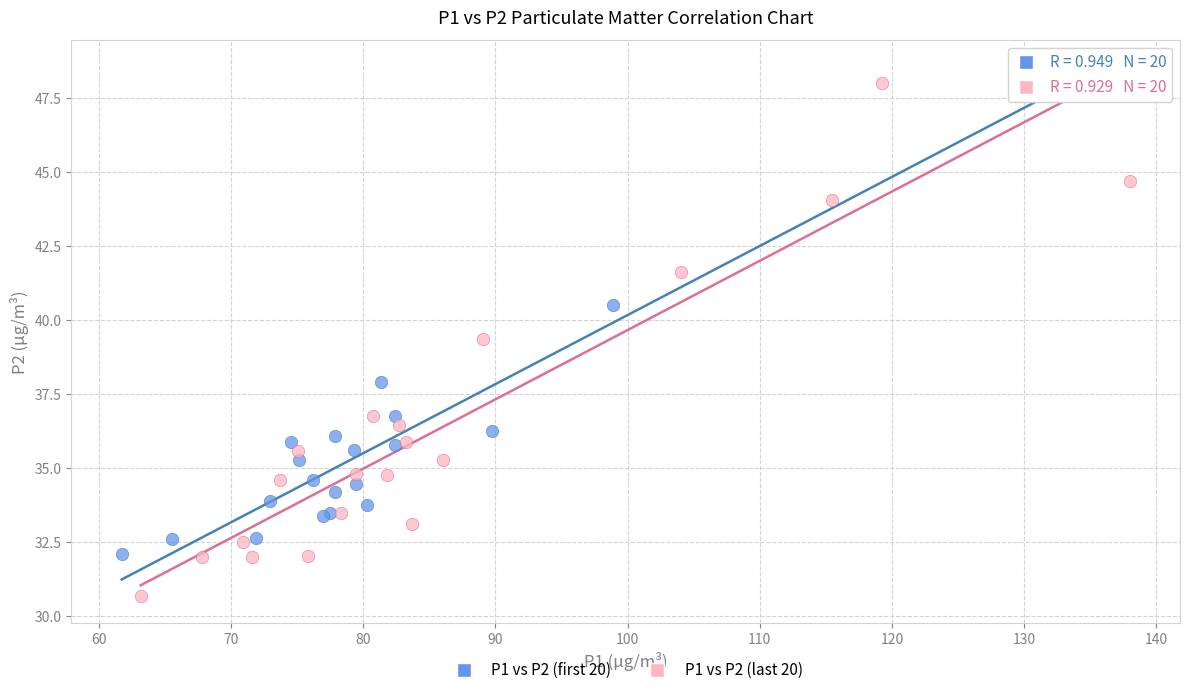

Which series contains the lowest Y value?

P1 vs P2 (last 20)